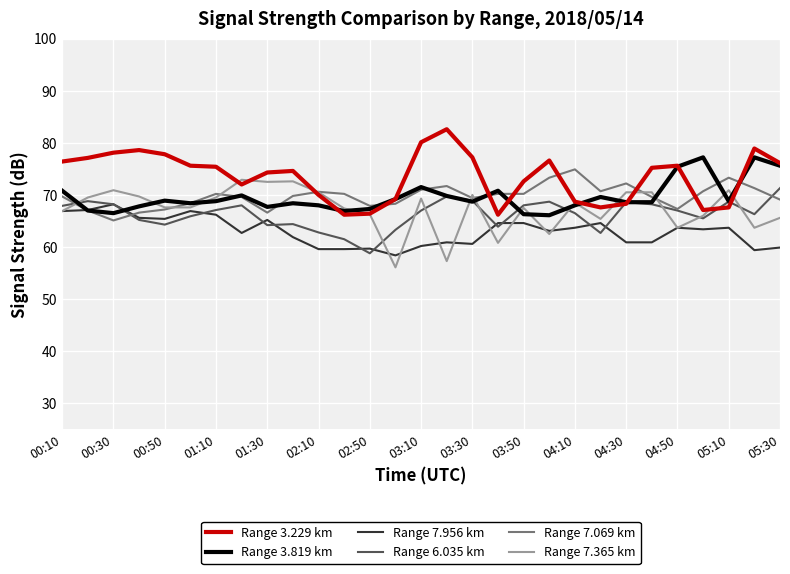

What is the lowest value of the Range 3.819 km series?

66.1